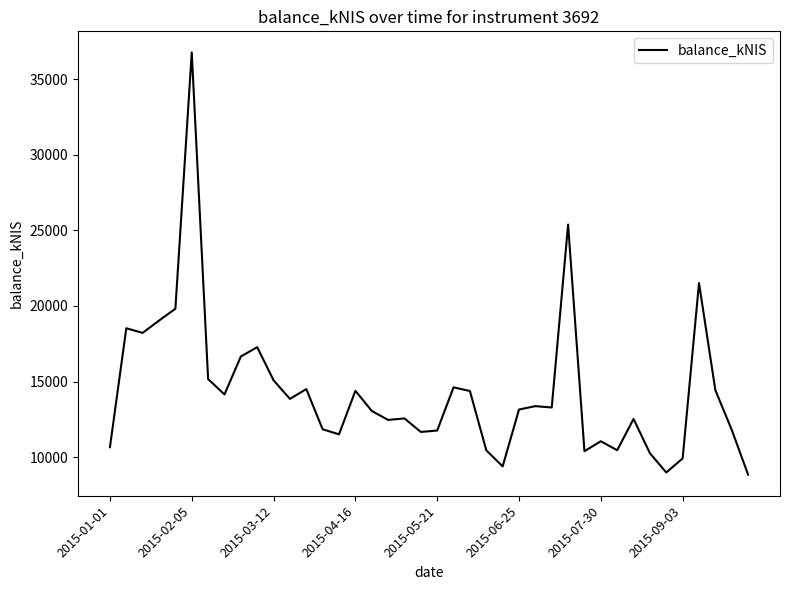

What is the difference between the maximum and minimum values?

27912.4